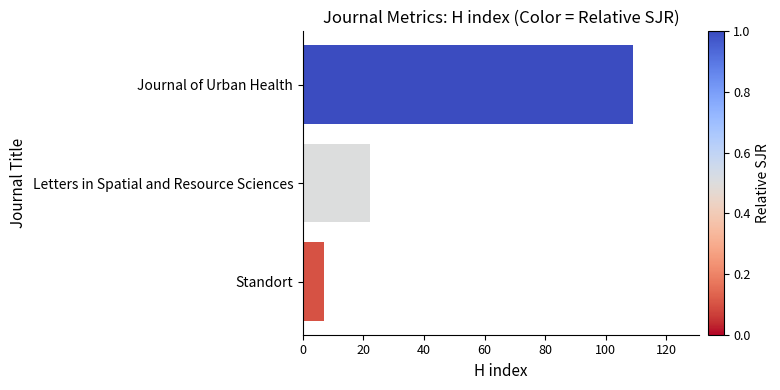

Which has a higher value, Journal of Urban Health or Standort?

Journal of Urban Health